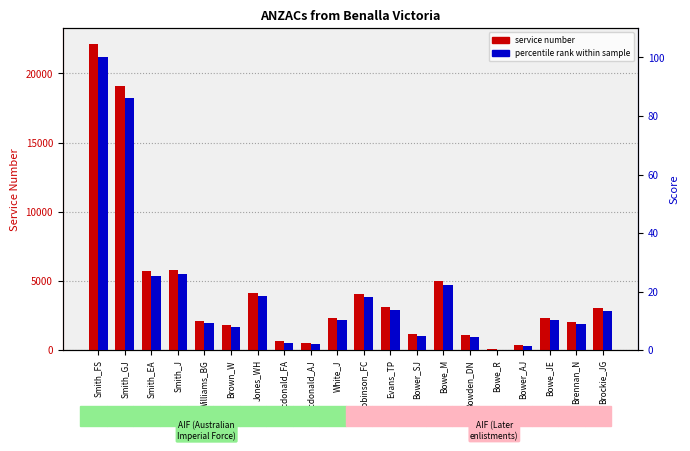

At Jones_WH, list the series in order from largest to smallest.

service number, percentile rank within sample